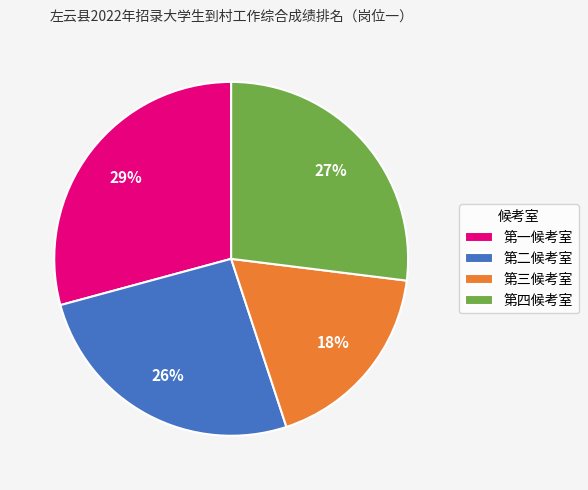

To the nearest percent, what percentage of the pie is 第四候考室?

27%